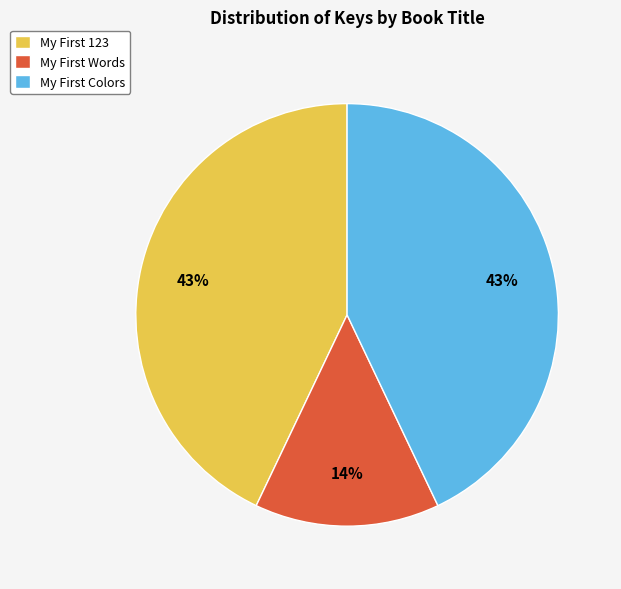

Which category has the smallest portion of the pie?

My First Words